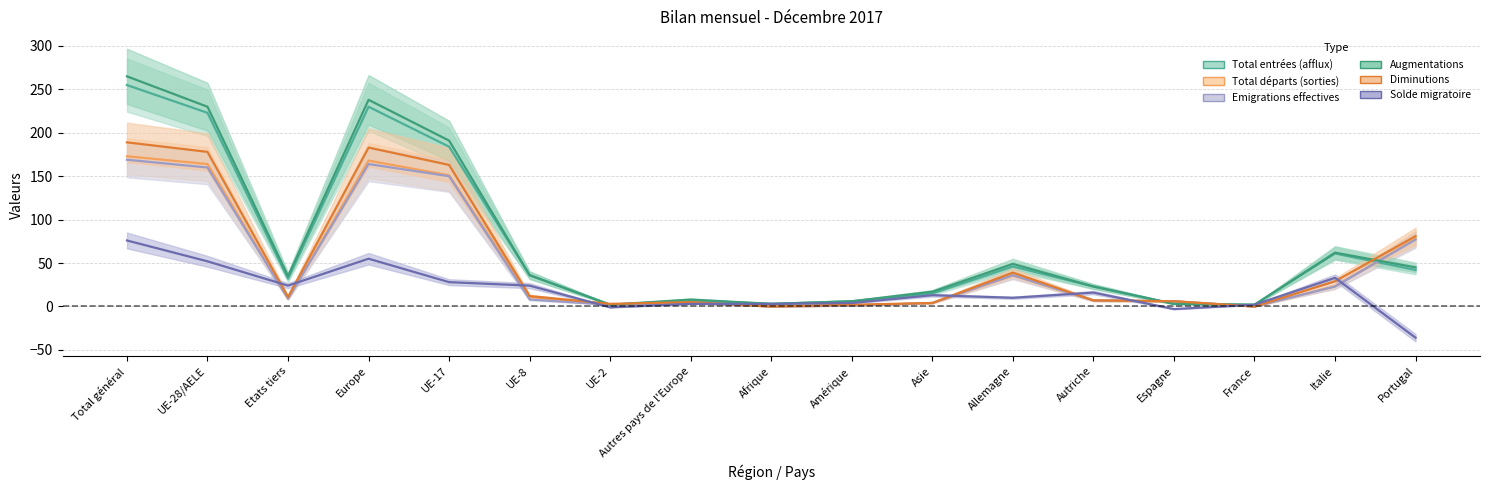

Is the value of Diminutions at UE-28/AELE greater than the value of Augmentations at Asie?

Yes